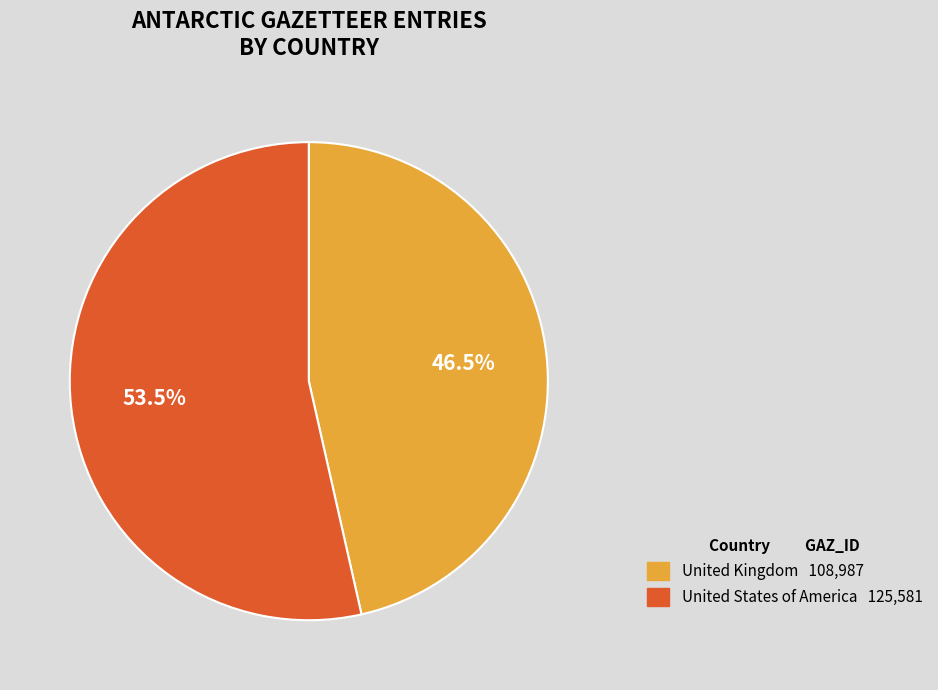

Rank the categories by value from highest to lowest.

United States of America, United Kingdom